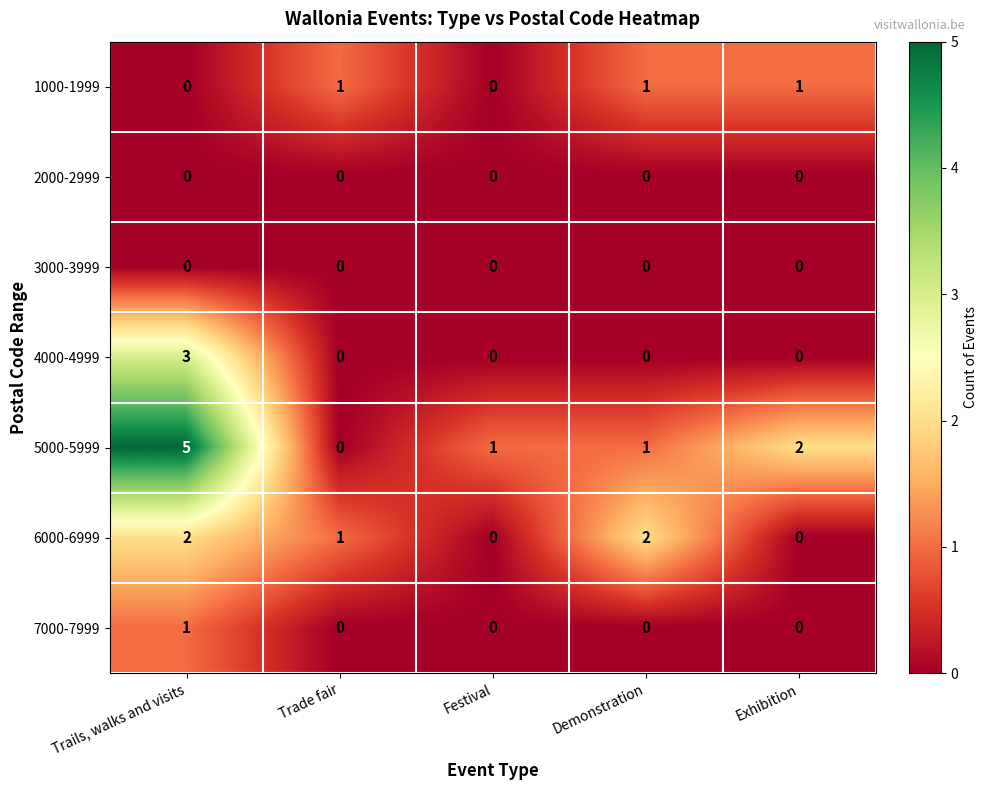

What is the spread (max minus min) of values at Trails, walks and visits?

5